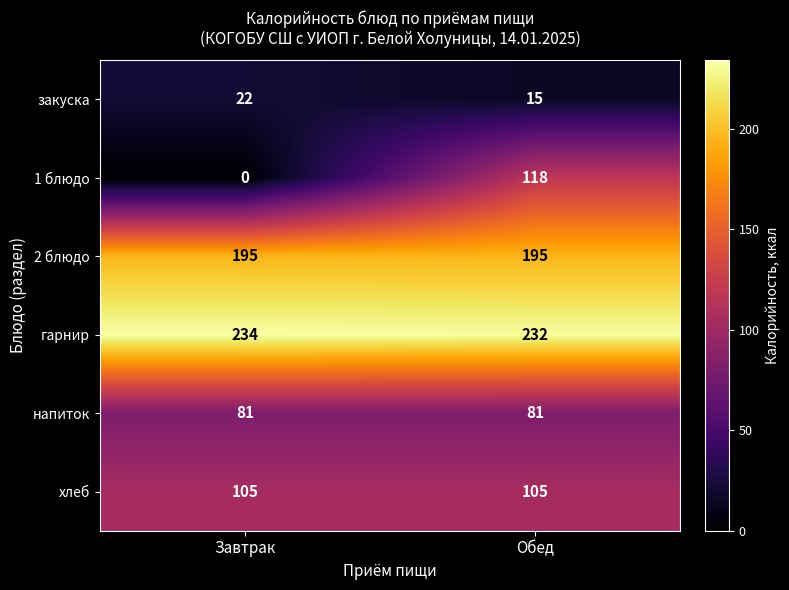

At which label does гарнир reach its minimum?

Обед